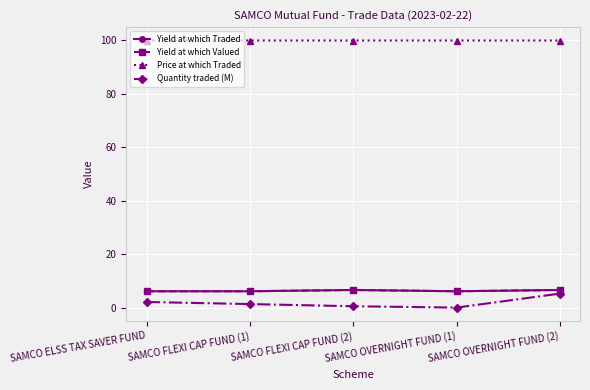

At which label is Price at which Traded closest to 99?

SAMCO FLEXI CAP FUND (2)